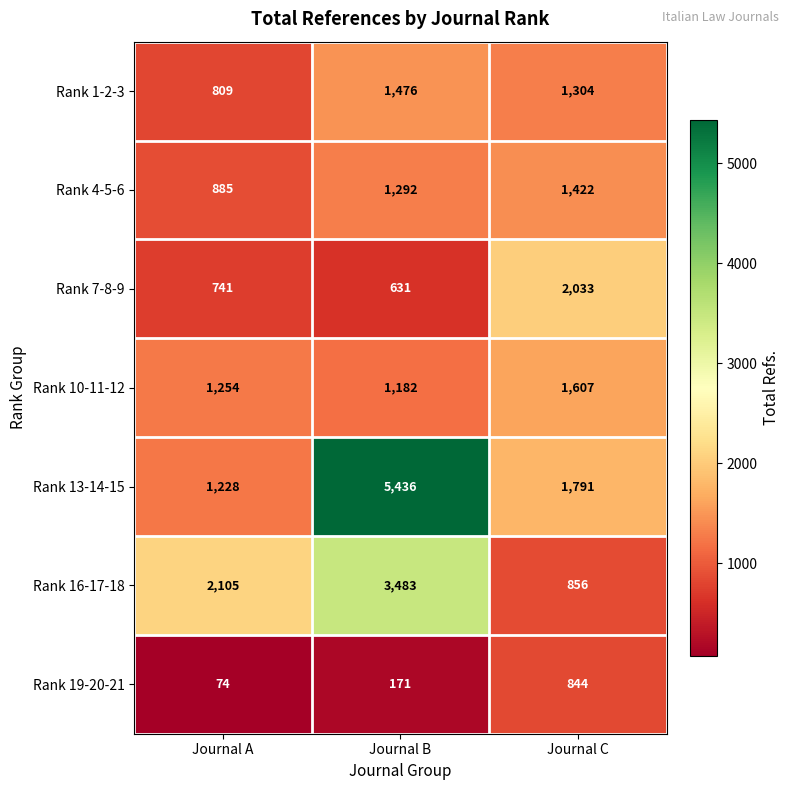

What is the smallest value displayed?

74